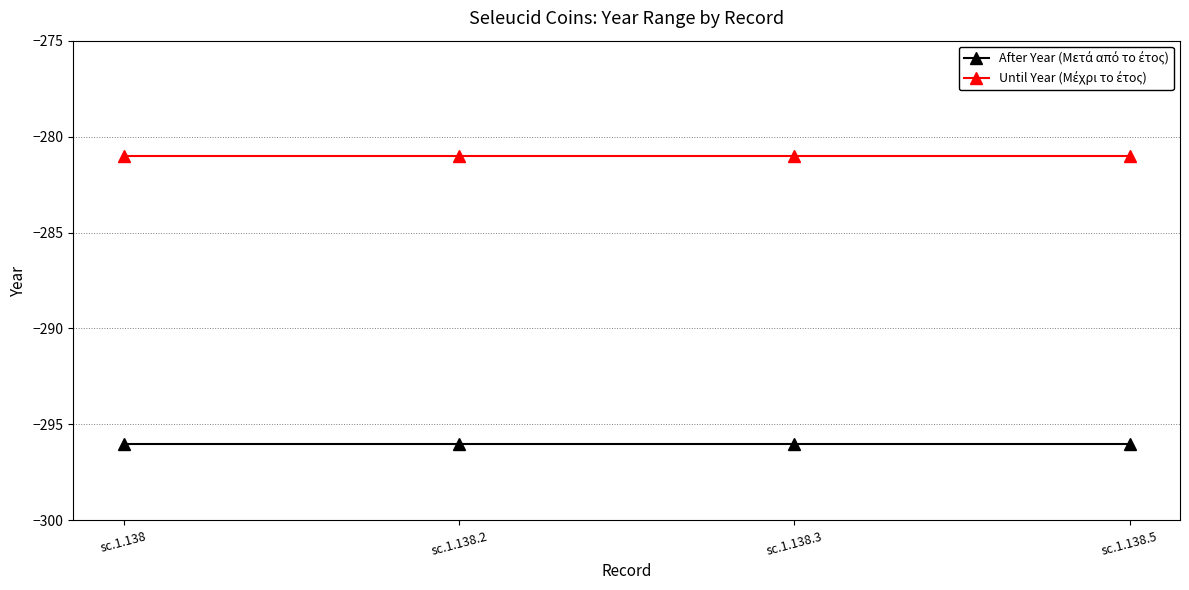

What is the label of the 3rd point from the left?

sc.1.138.3